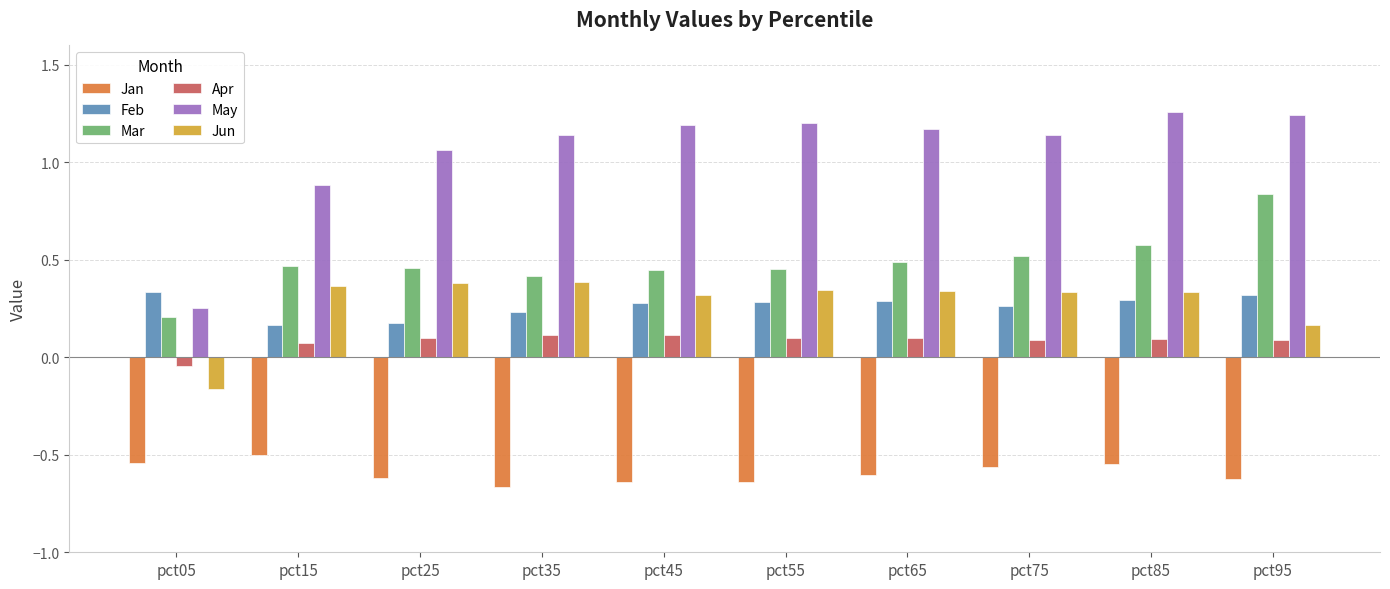

The Apr series shows 0.1 at pct85. True or false?

True